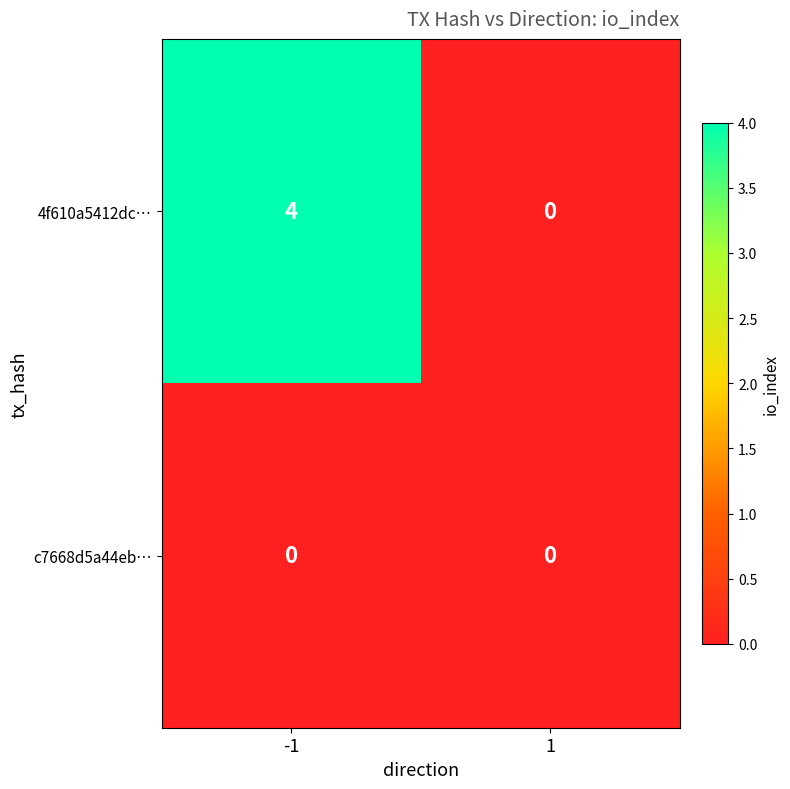

Which series changed the most between -1 and 1?

4f610a5412dc…